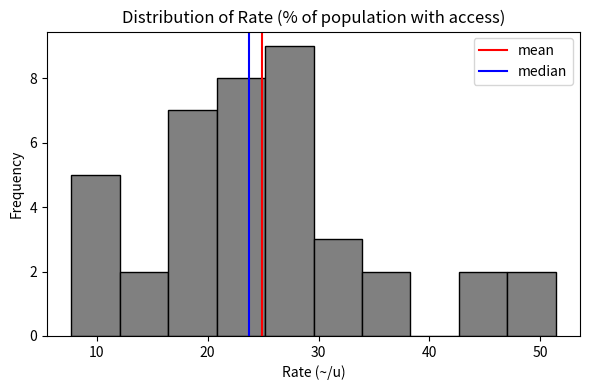

Reading left to right, transcribe this chart: for each bar, give the range it covers on the x-axis and its height. Neither the bar edges nor the heights are printed on the chart, so give them approximately, as read against the axes.

8 to 12: 5
12 to 16: 2
16 to 21: 7
21 to 25: 8
25 to 30: 9
30 to 34: 3
34 to 38: 2
38 to 43: 0
43 to 47: 2
47 to 51: 2